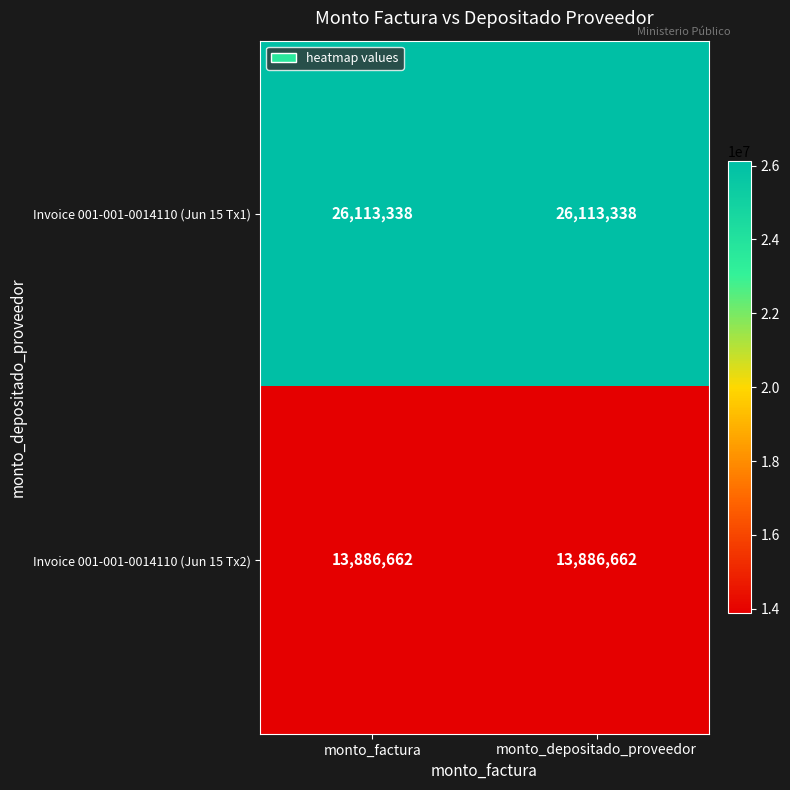

Rank the series by their average value, from lowest to highest.

Invoice 001-001-0014110 (Jun 15 Tx2), Invoice 001-001-0014110 (Jun 15 Tx1)